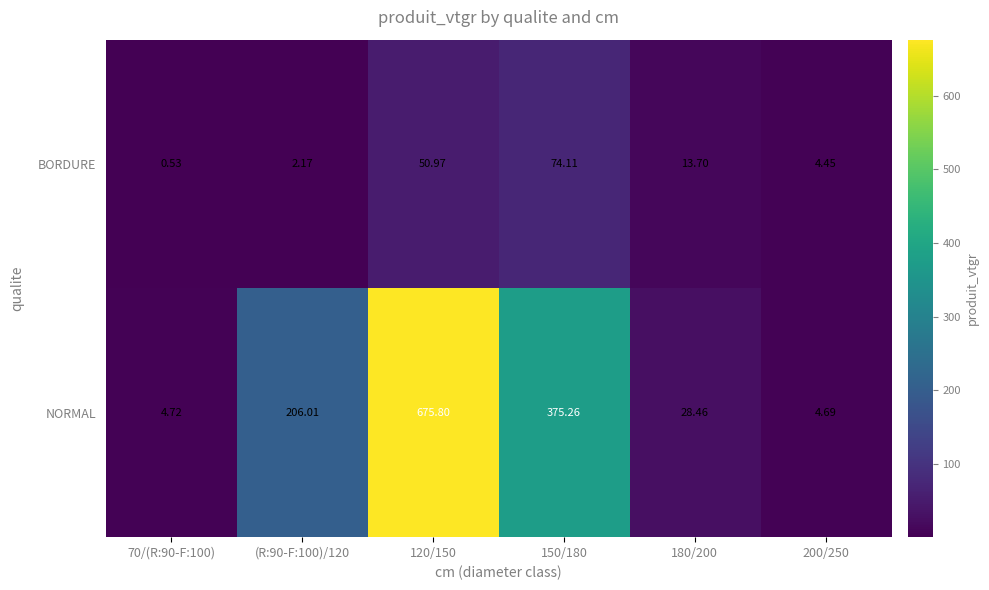

How many series are shown in this chart?

2